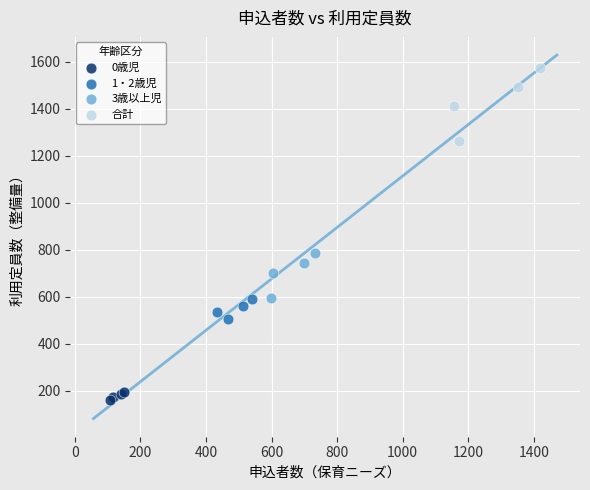

Which series has the widest spread of Y values?

合計